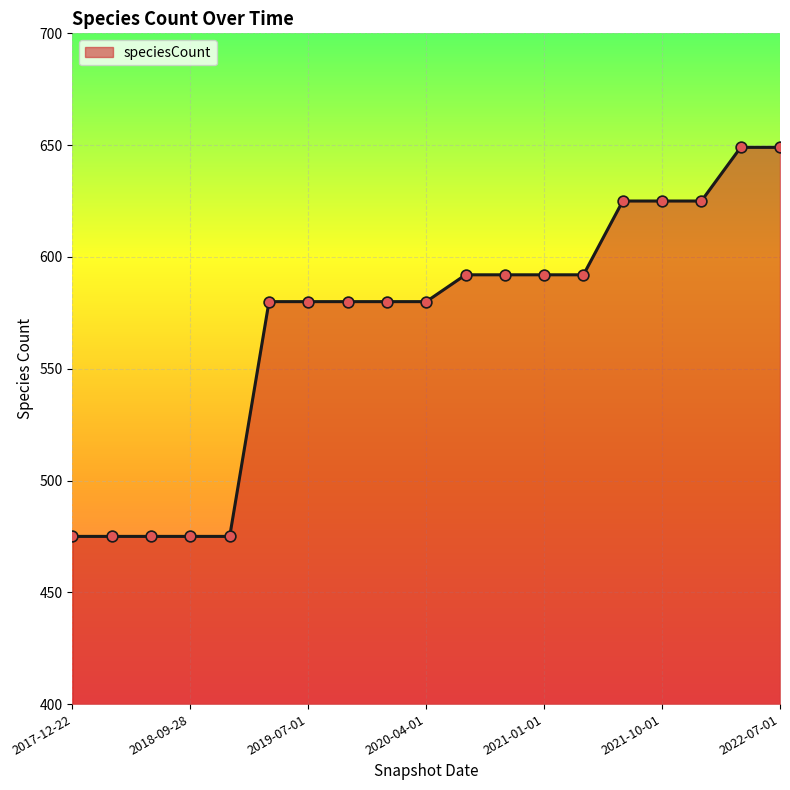

What is the minimum value shown in the chart?

475